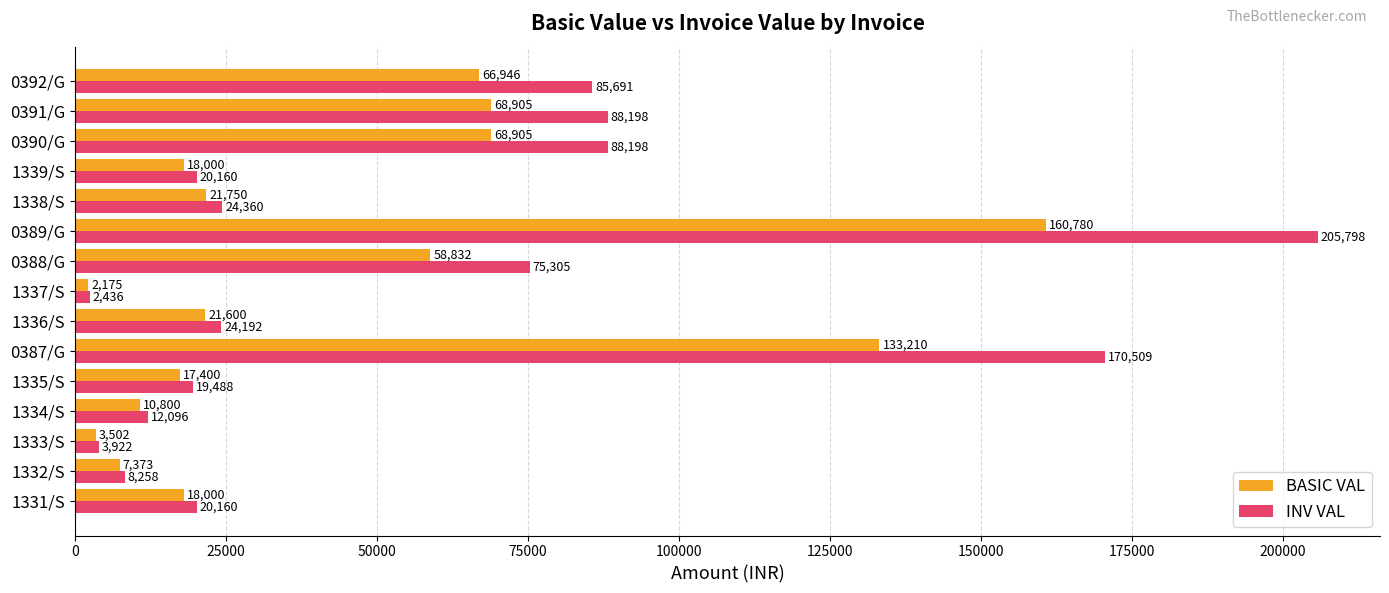

At which category does the chart reach its minimum across all series?

1337/S